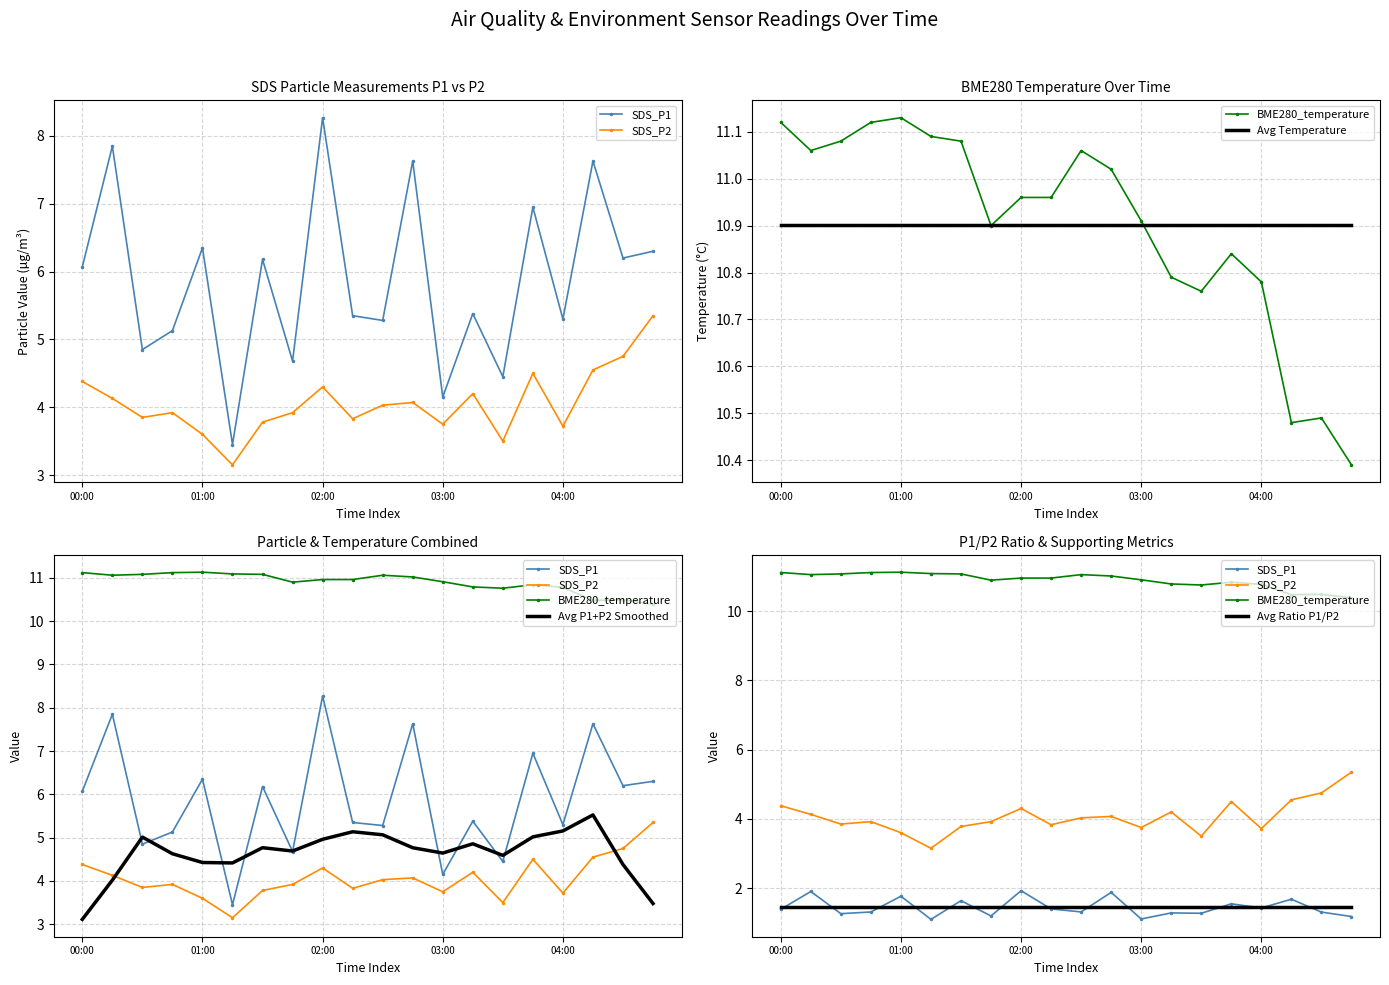

What is the spread (max minus min) of values at 19?

9.7